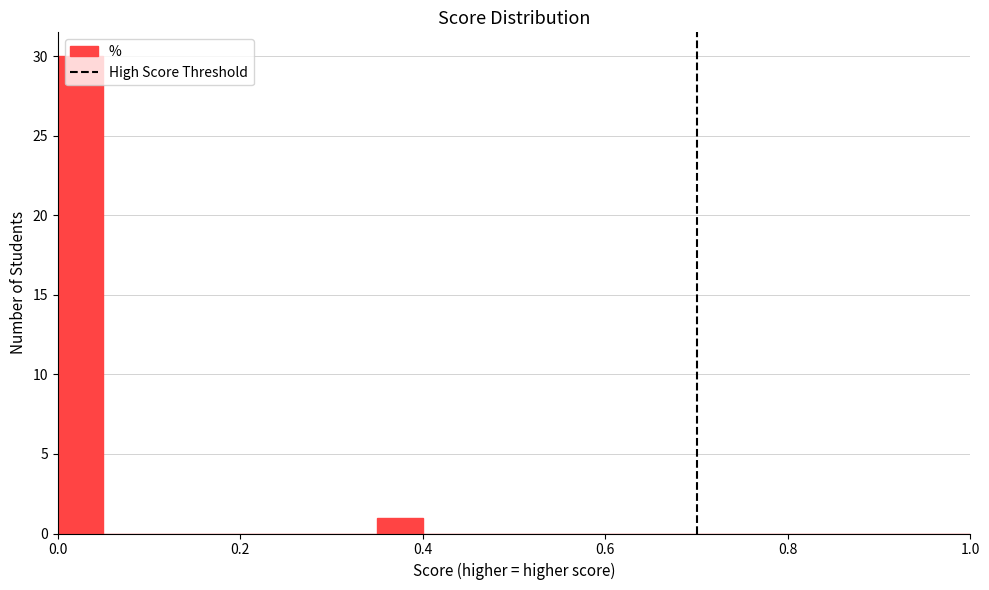

Around what value on the x-axis is the tallest bar? Give the approximate position of its centre, as read against the axis.

0.02